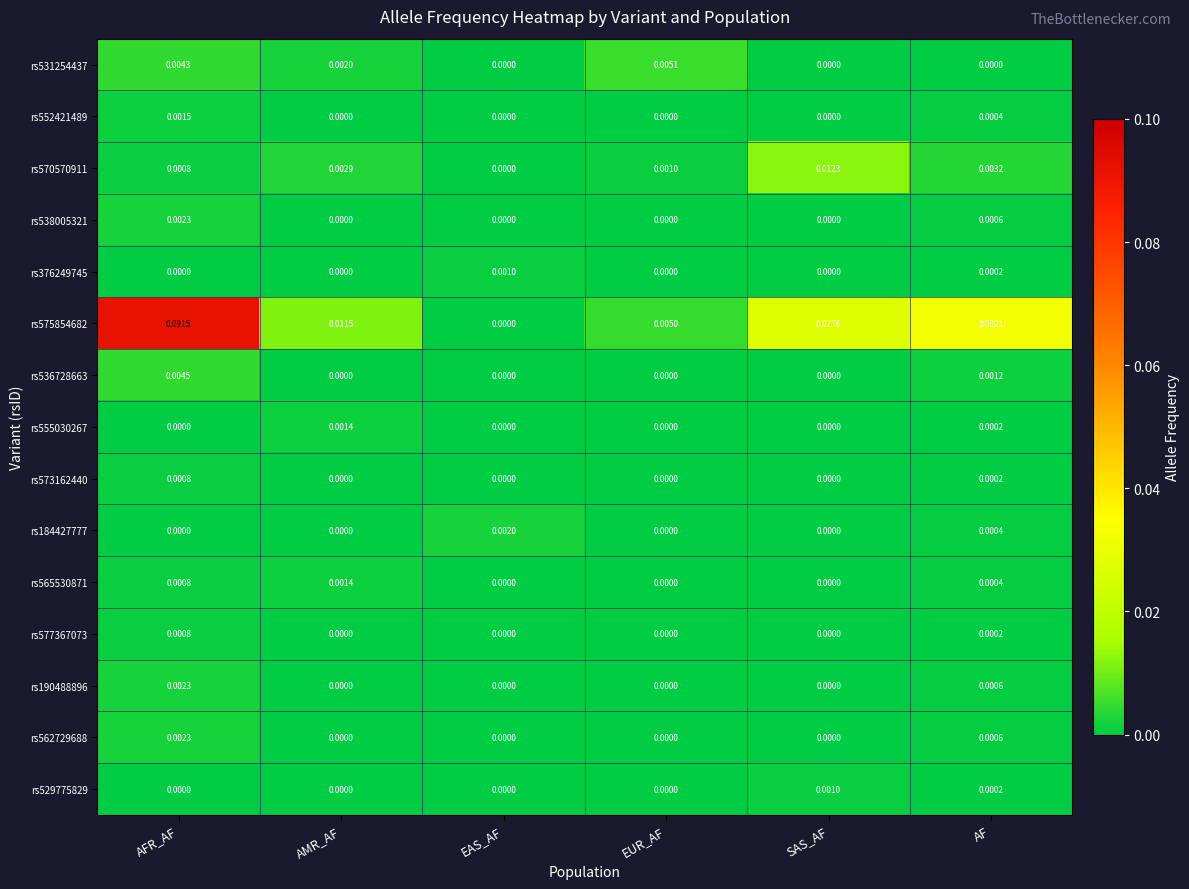

At which label is rs575854682 closest to 0?

EAS_AF